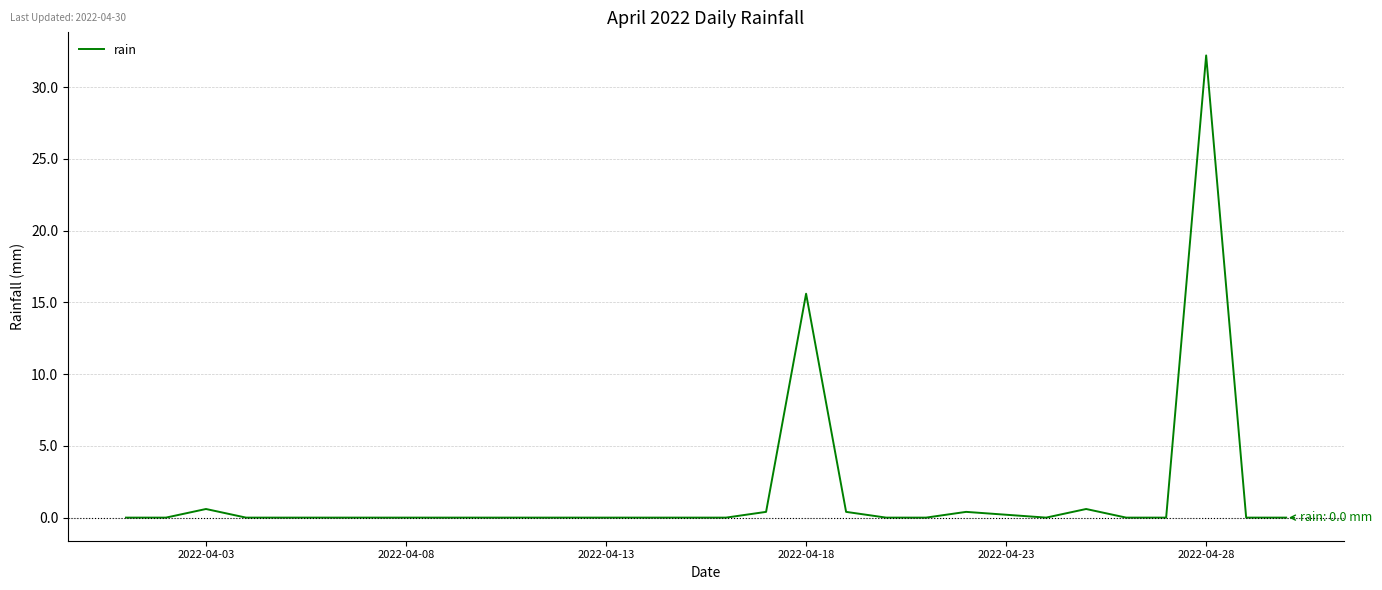

Reading left to right, transcribe all the data shown in this chart.

0.0	0.0	0.6	0.0	0.0	0.0	0.0	0.0	0.0	0.0	0.0	0.0	0.0	0.0	0.0	0.0	0.4	15.6	0.4	0.0	0.0	0.4	0.2	0.0	0.6	0.0	0.0	32.2	0.0	0.0